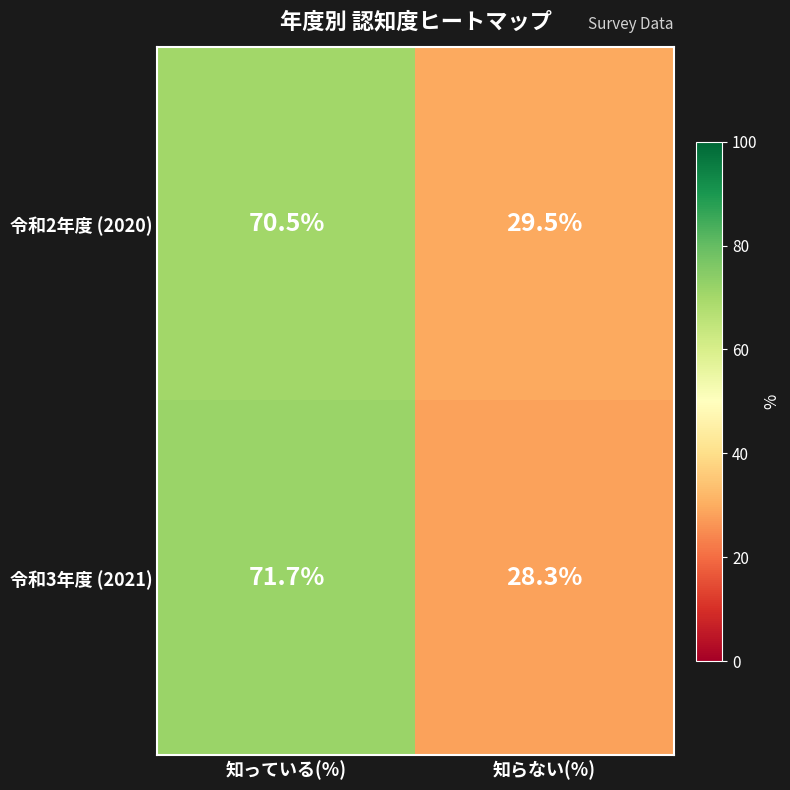

List the labels in order of 令和2年度 (2020) value, smallest first.

知らない(%), 知っている(%)